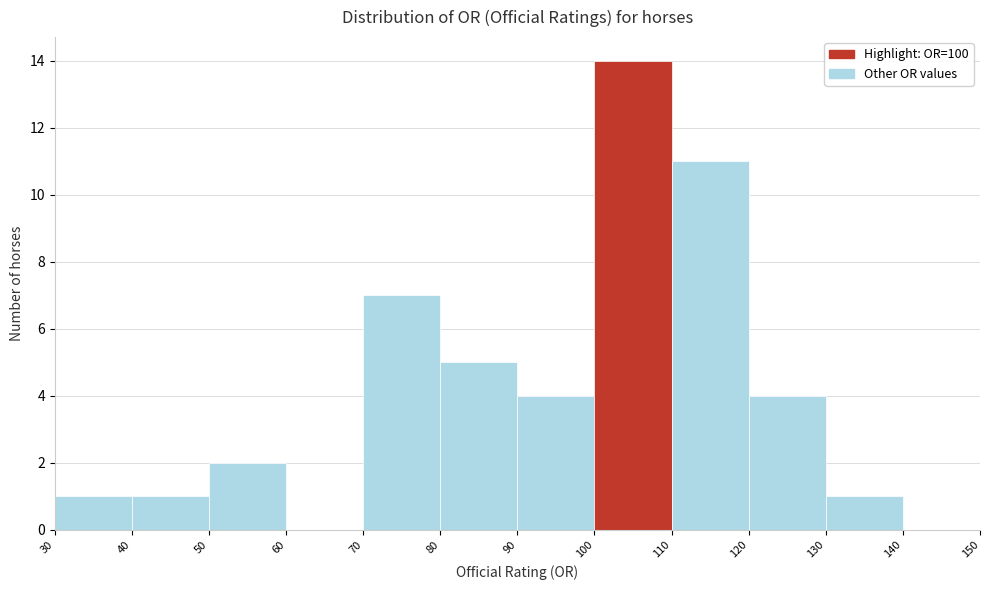

Reading left to right, transcribe this chart: for each bar, give the range it covers on the x-axis and its height. The values are not printed on the chart, so give them approximately, as read against the axis.

30 to 40: 1
40 to 50: 1
50 to 60: 2
60 to 70: 0
70 to 80: 7
80 to 90: 5
90 to 100: 4
100 to 110: 14
110 to 120: 11
120 to 130: 4
130 to 140: 1
140 to 150: 0